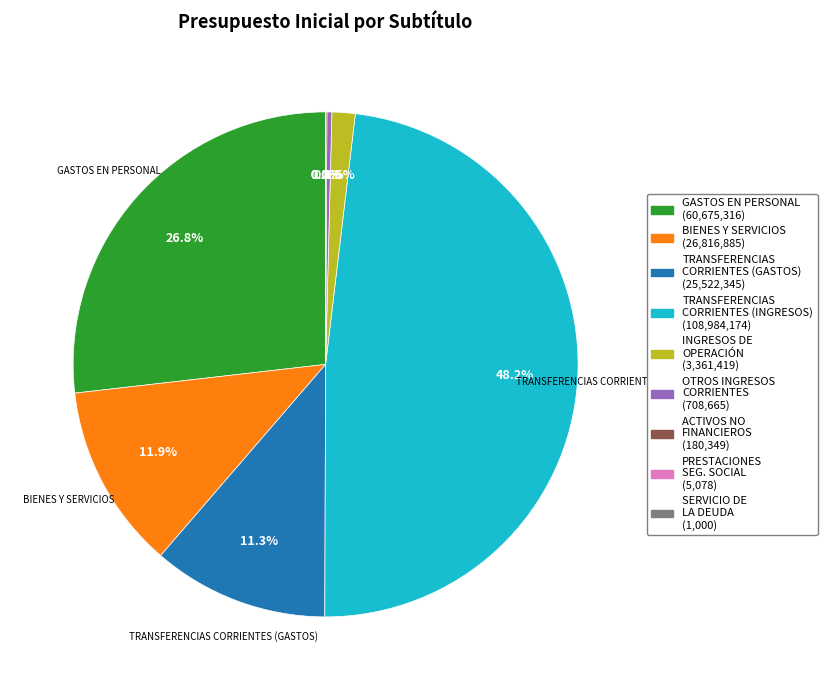

Is there any slice that represents more than half of the pie?

No